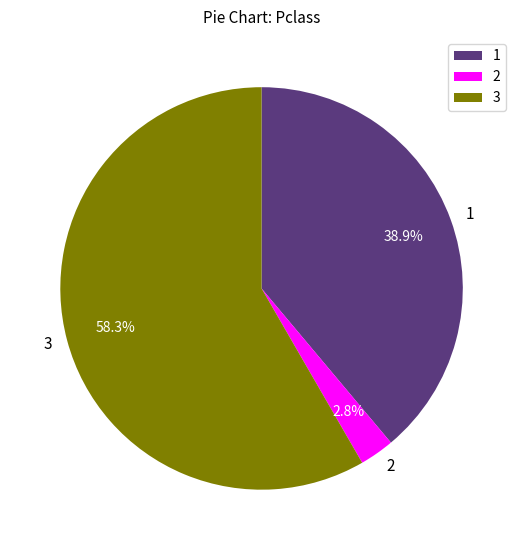

Count the number of slices in the pie.

3